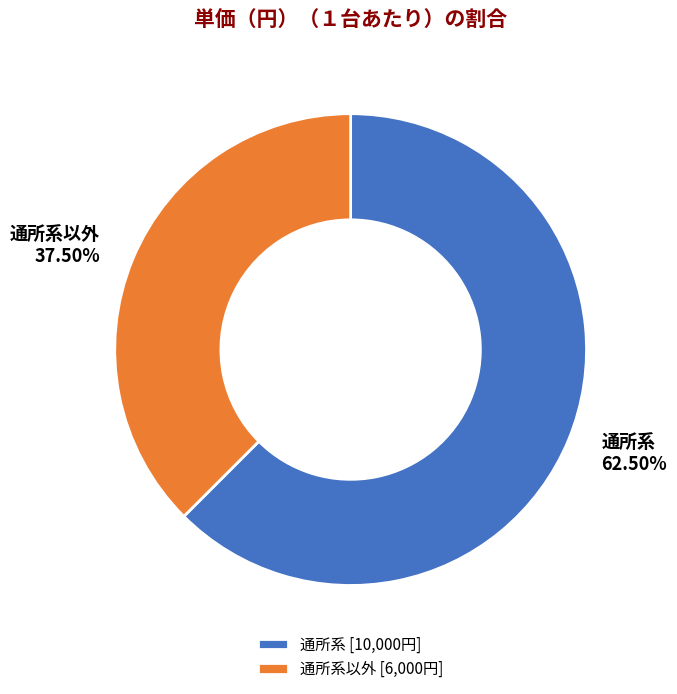

Is it true that 通所系以外 is 24% of the pie?

False